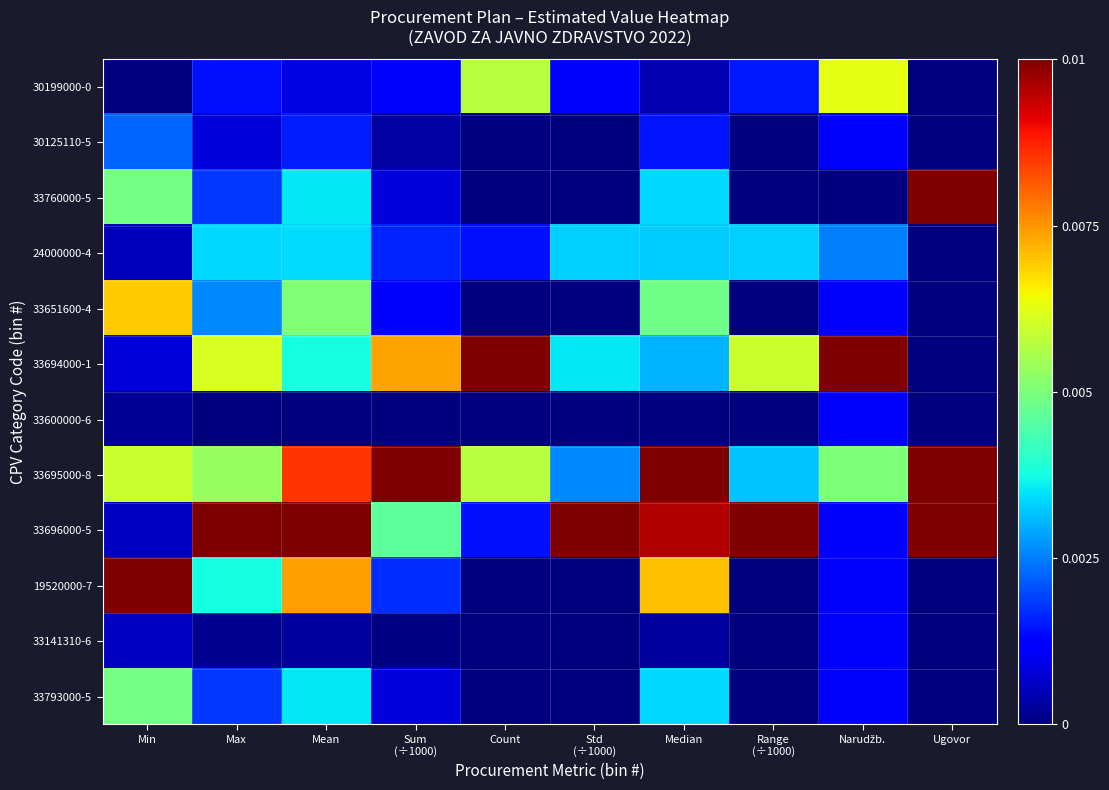

Count the number of data series in this chart.

12